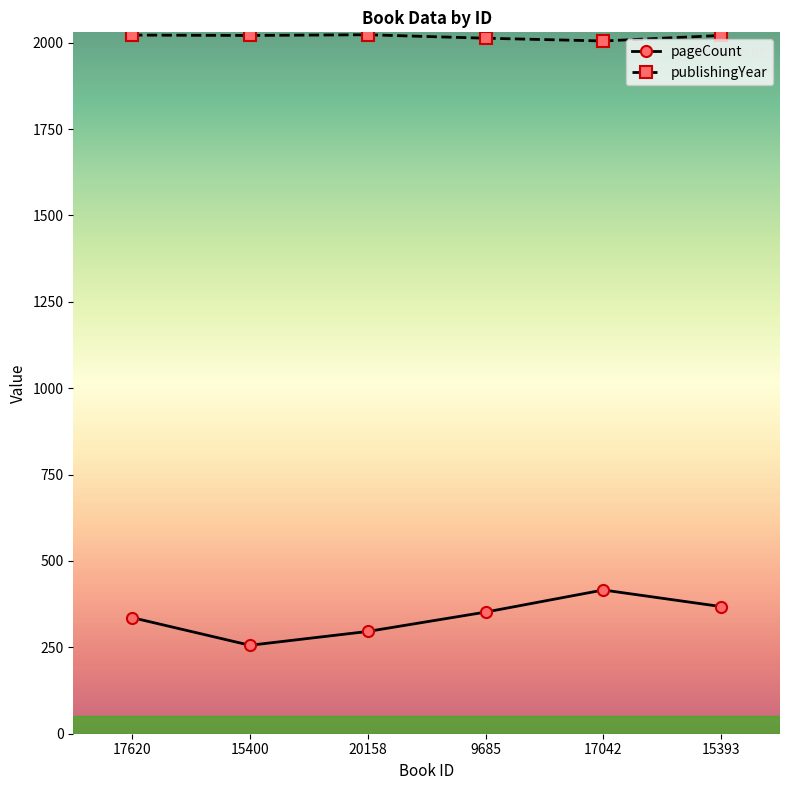

What is the difference between the maximum and minimum values in the publishingYear series?

18